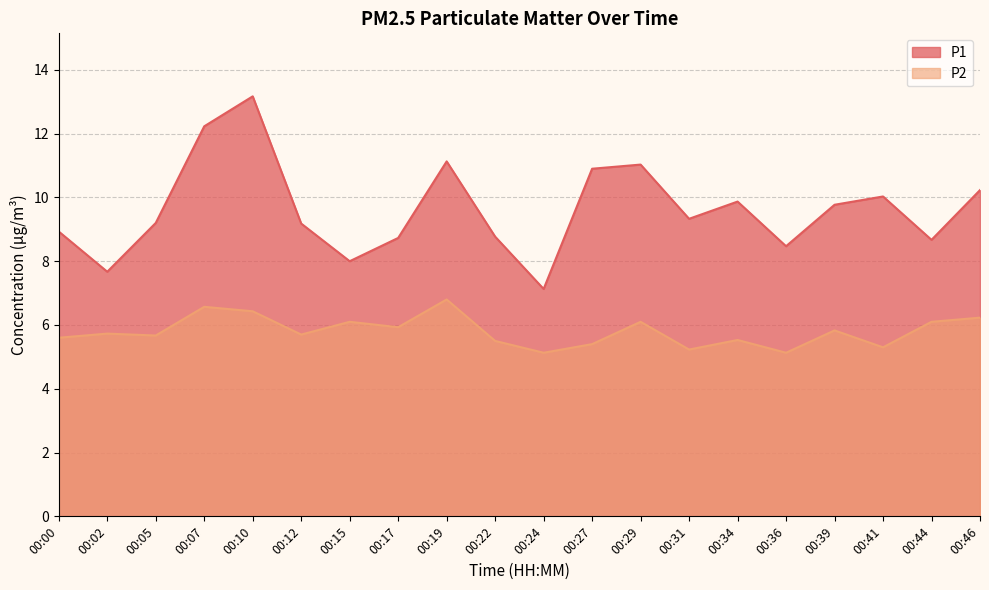

List the series in order of their peak value, lowest first.

P2, P1